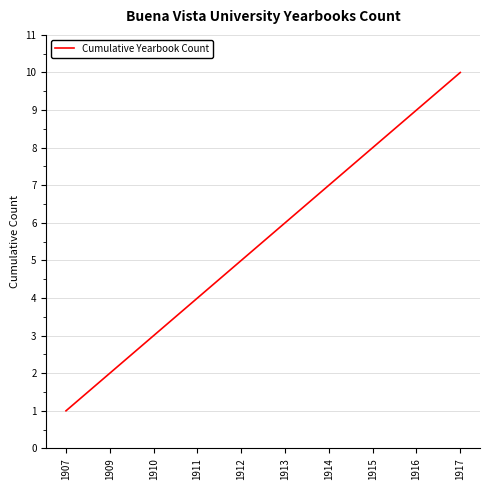

What is the approximate value at 1917?

10